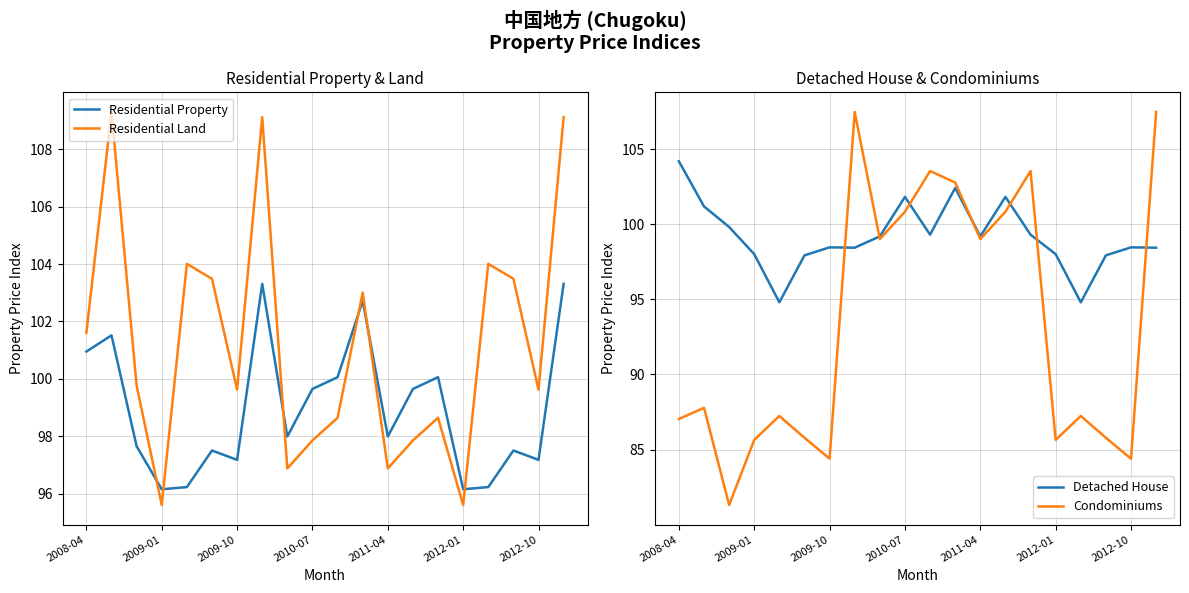

What are all the series names shown in the legend?

Residential Property, Residential Land, Detached House, Condominiums